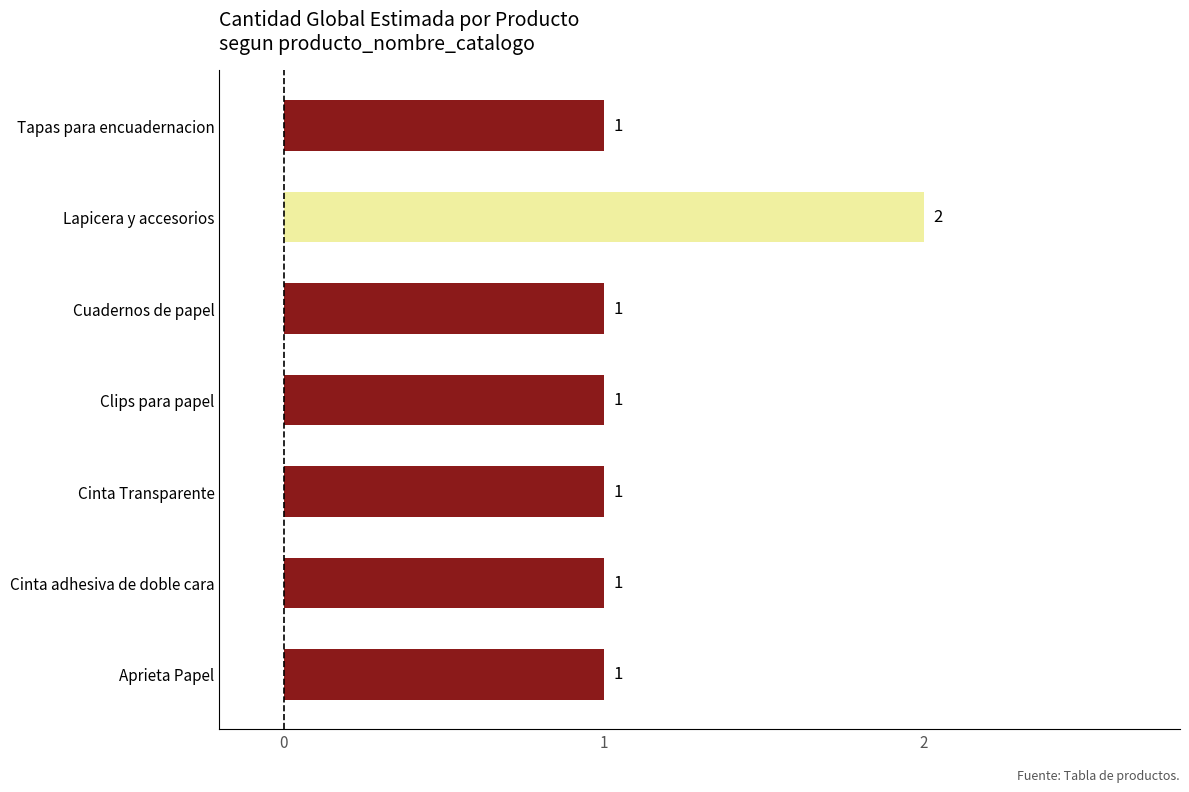

True or false: the data shows 1 at Cinta Transparente.

True